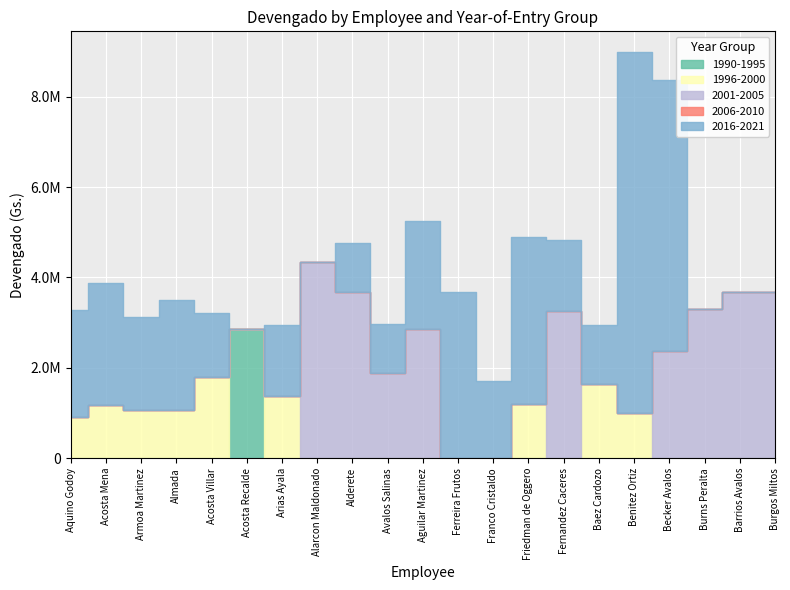

What is the sum of the 2016-2021 values at Alderete and Baez Cardozo?

2388960